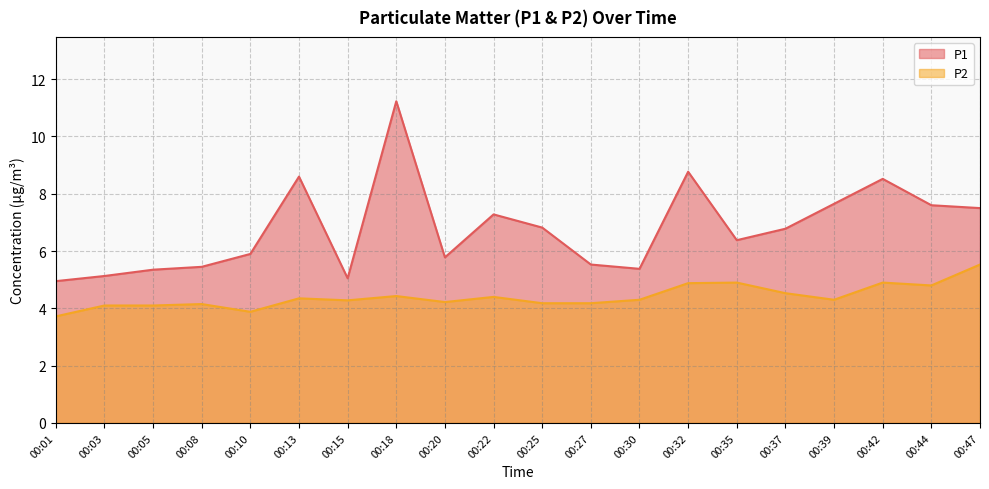

What is the greatest value displayed?

11.2